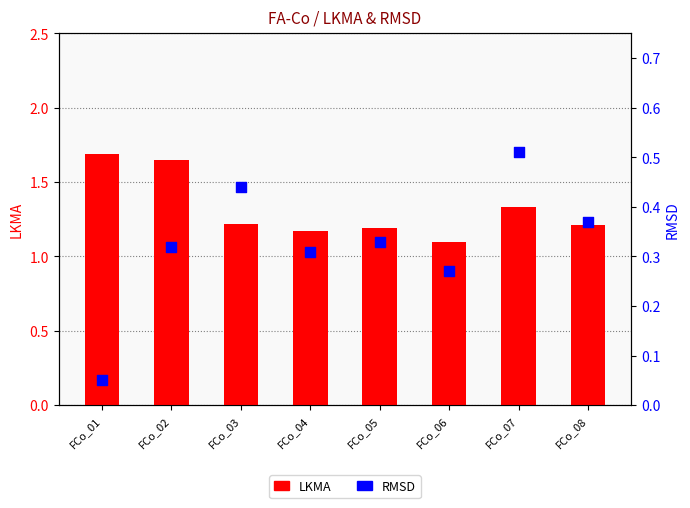

What are all the series names shown in the legend?

LKMA, RMSD